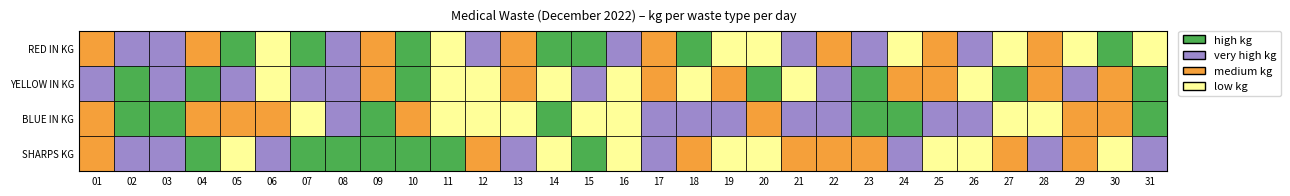

The value of YELLOW IN KG at 28 is 35.7. True or false?

True